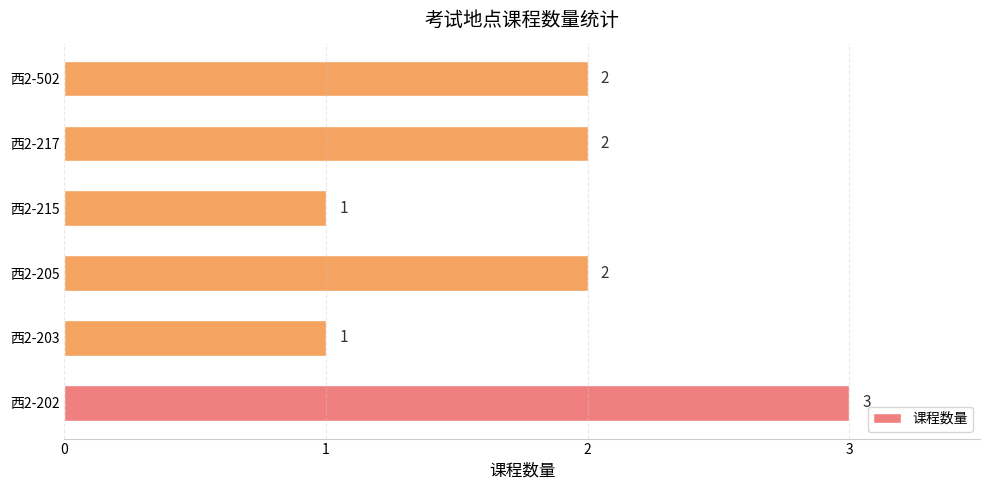

How many bars are there in total?

6